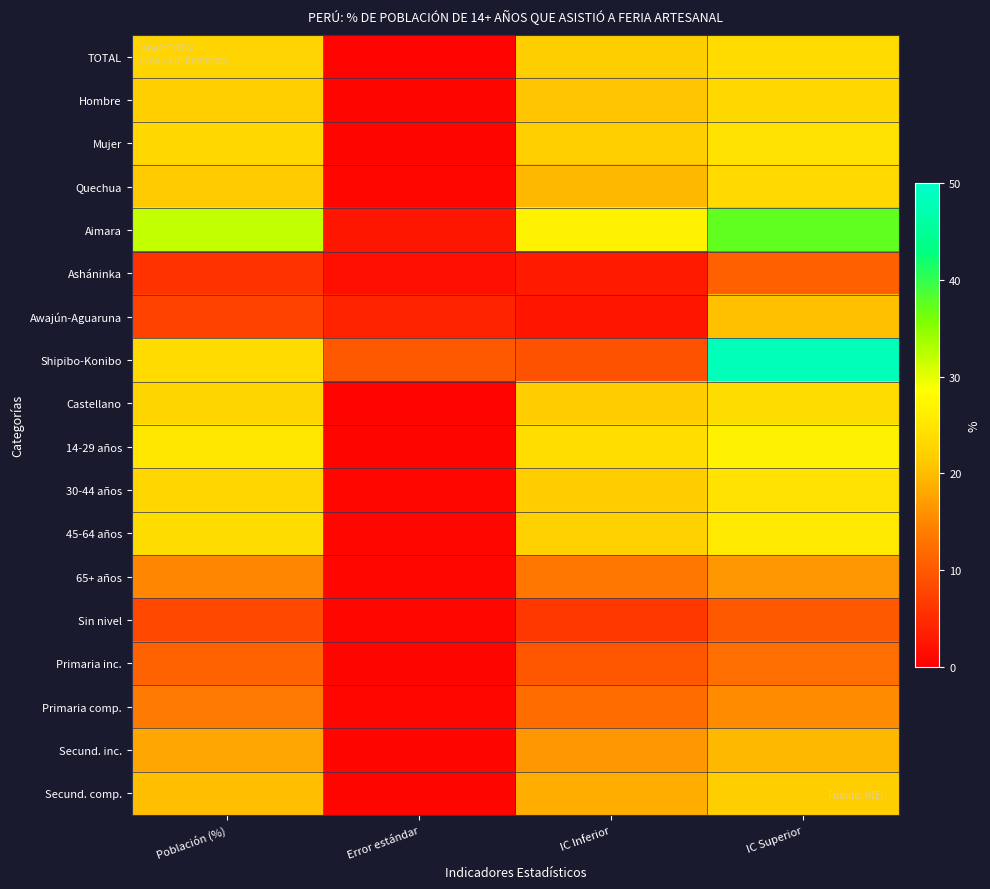

Which category has the lowest value across all series?

Error estándar